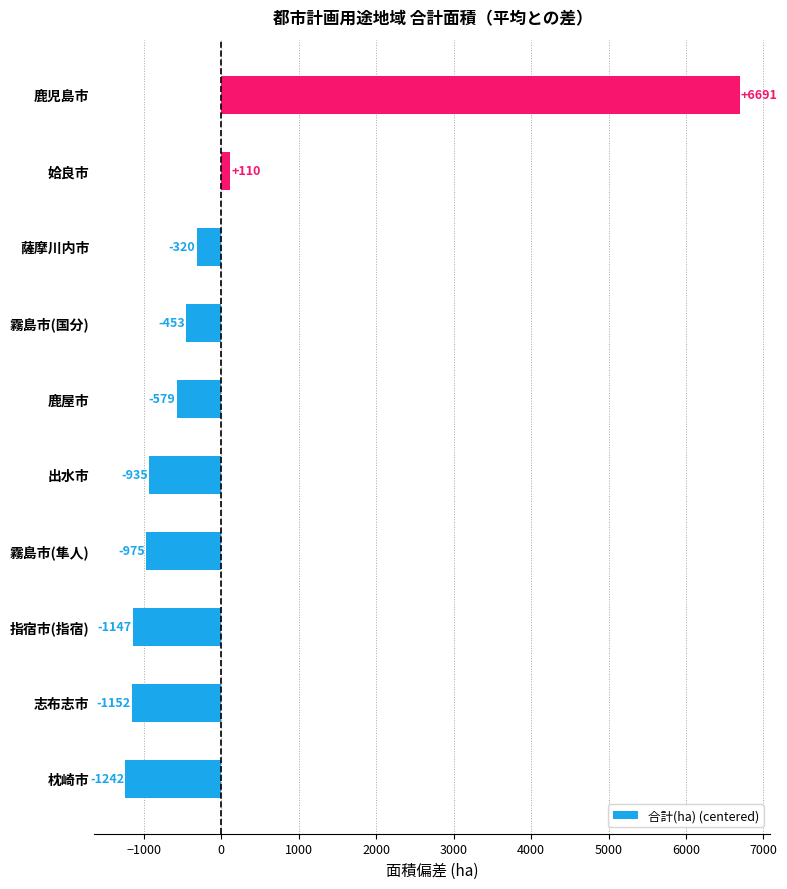

Does the chart contain any negative values?

Yes